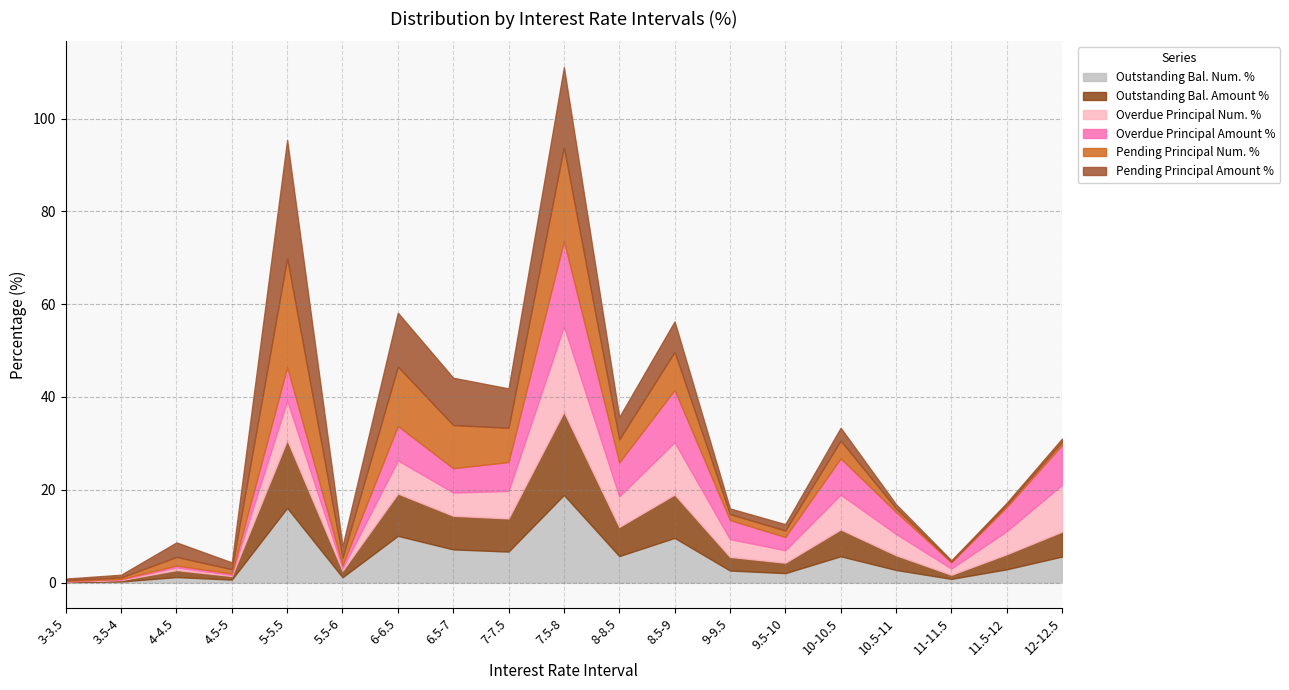

Is it true that Pending Principal Amount % equals 11.4 at 7-7.5?

False